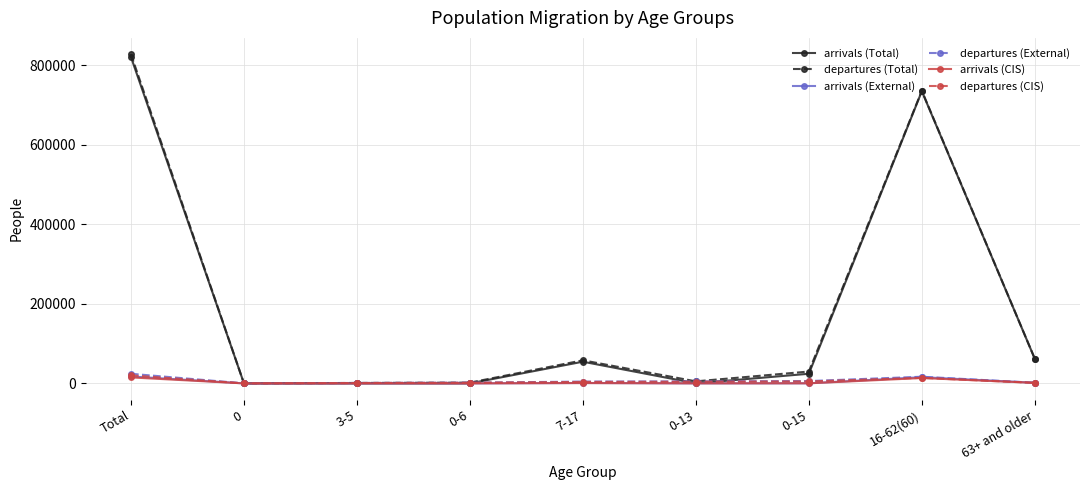

True or false: departures (External) and arrivals (External) cross at least once.

False